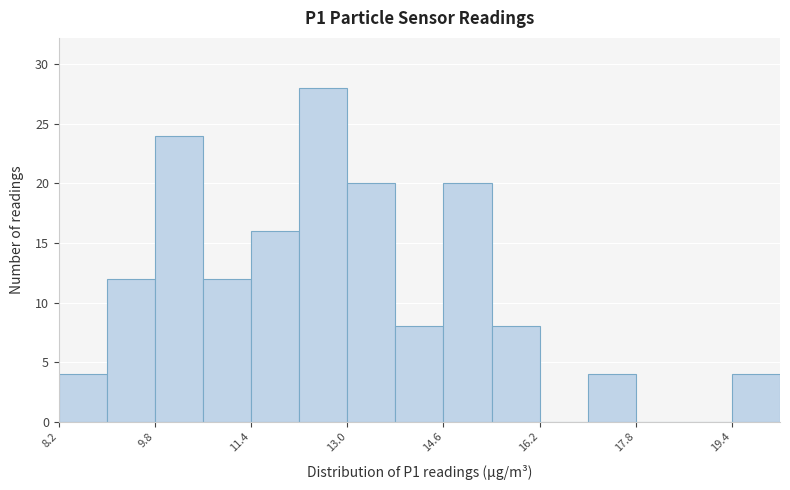

What is the height of the bar covering 11.4 to 12.2 on the x-axis? Neither the bar edges nor the heights are printed on the chart, so give them approximately, as read against the axes.

16